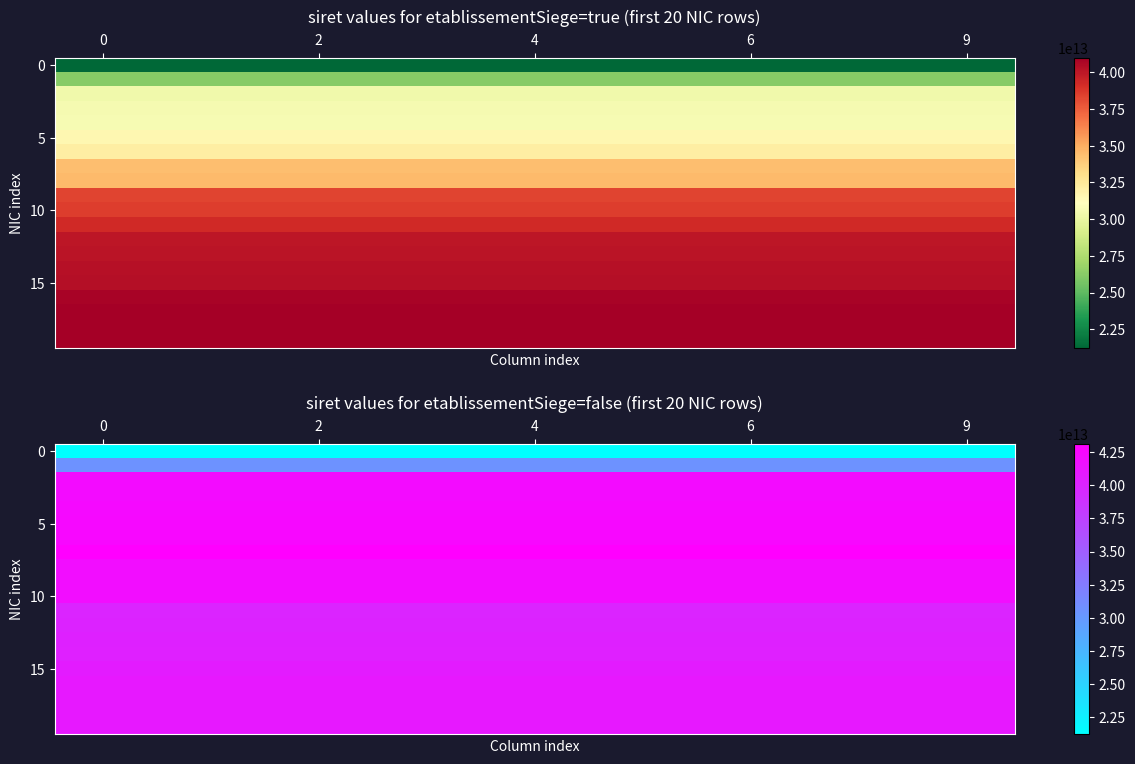

What is the smallest value displayed?

21200059000027